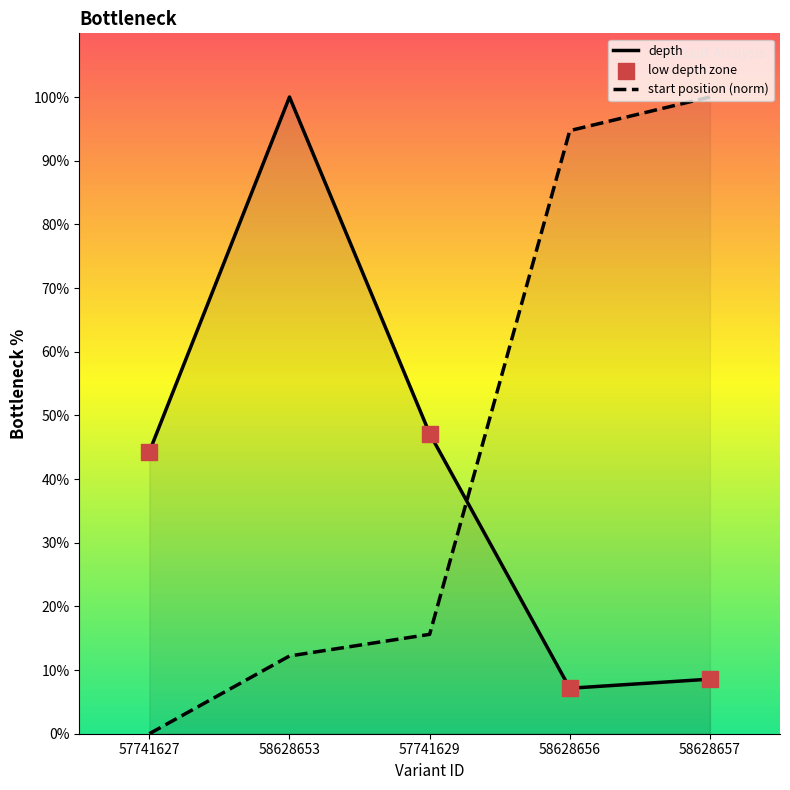

Between 57741627 and 58628656, which series saw the biggest shift?

start position (norm)